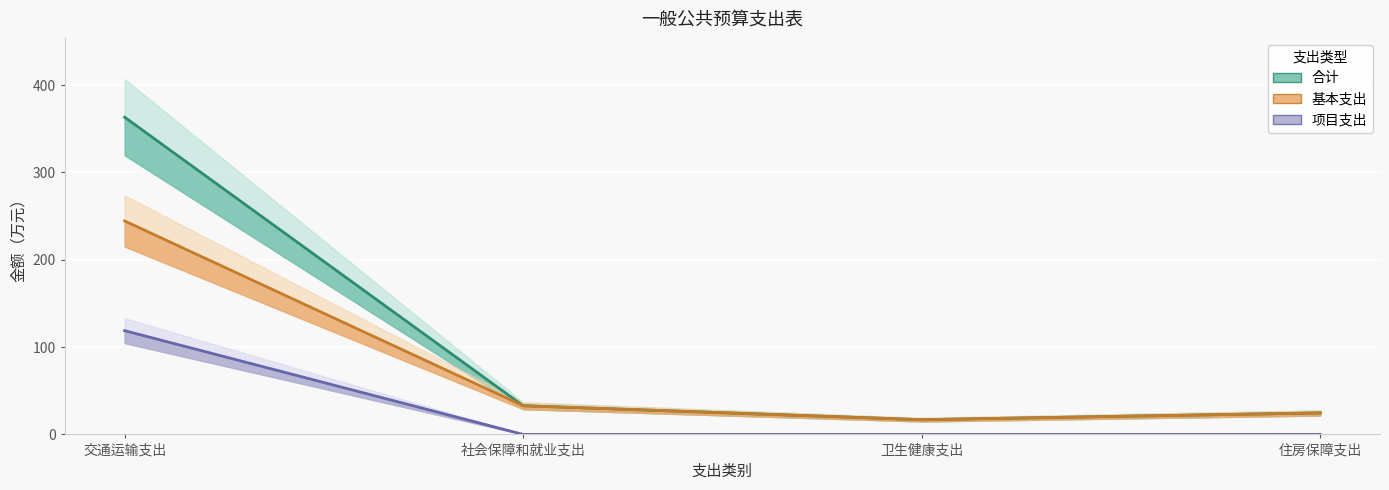

True or false: 基本支出 and 合计 intersect in this chart.

False